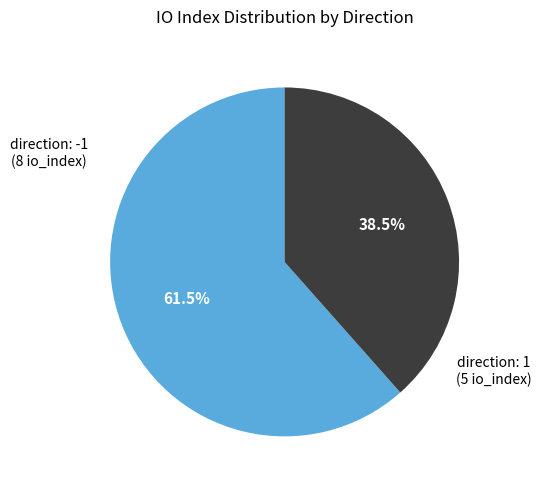

Is there any slice that represents more than half of the pie?

Yes